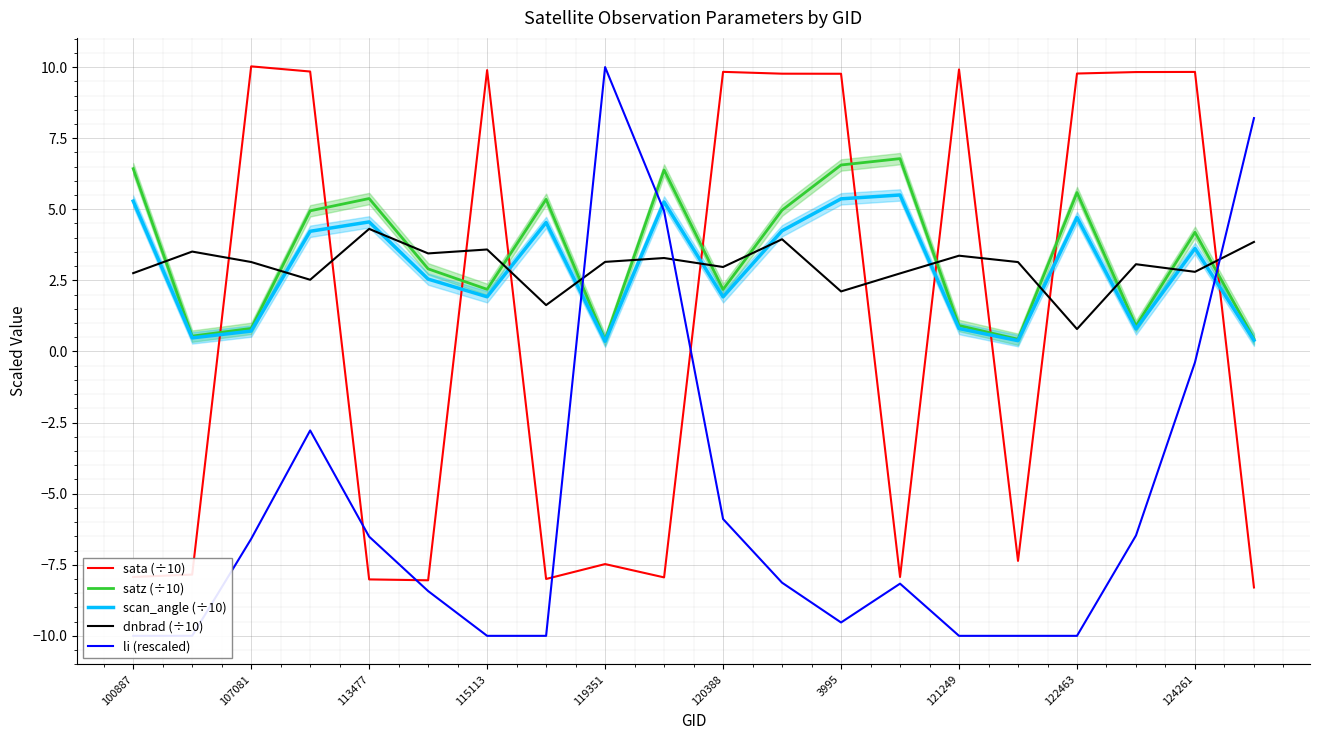

How many values in the li (rescaled) series exceed -8?

9